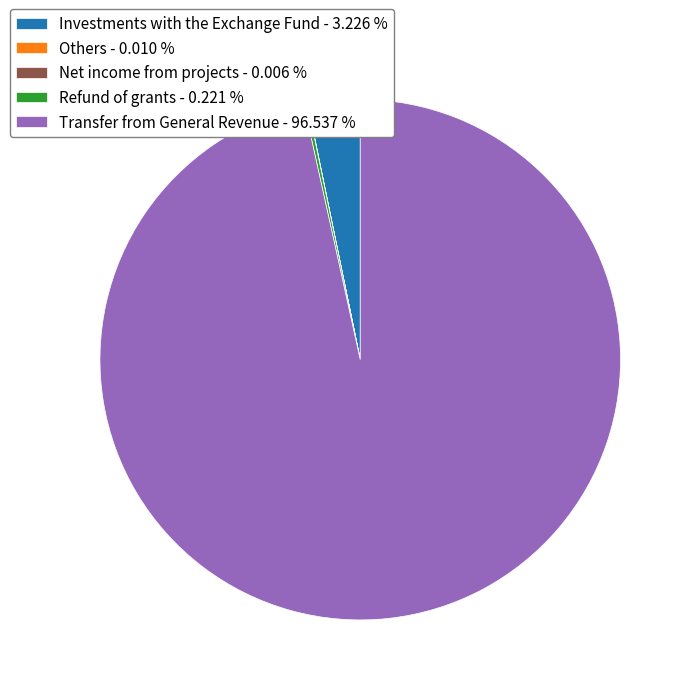

What is the ratio of the value at Transfer from General Revenue - 96.537 % to the value at Investments with the Exchange Fund - 3.226 %?

29.9